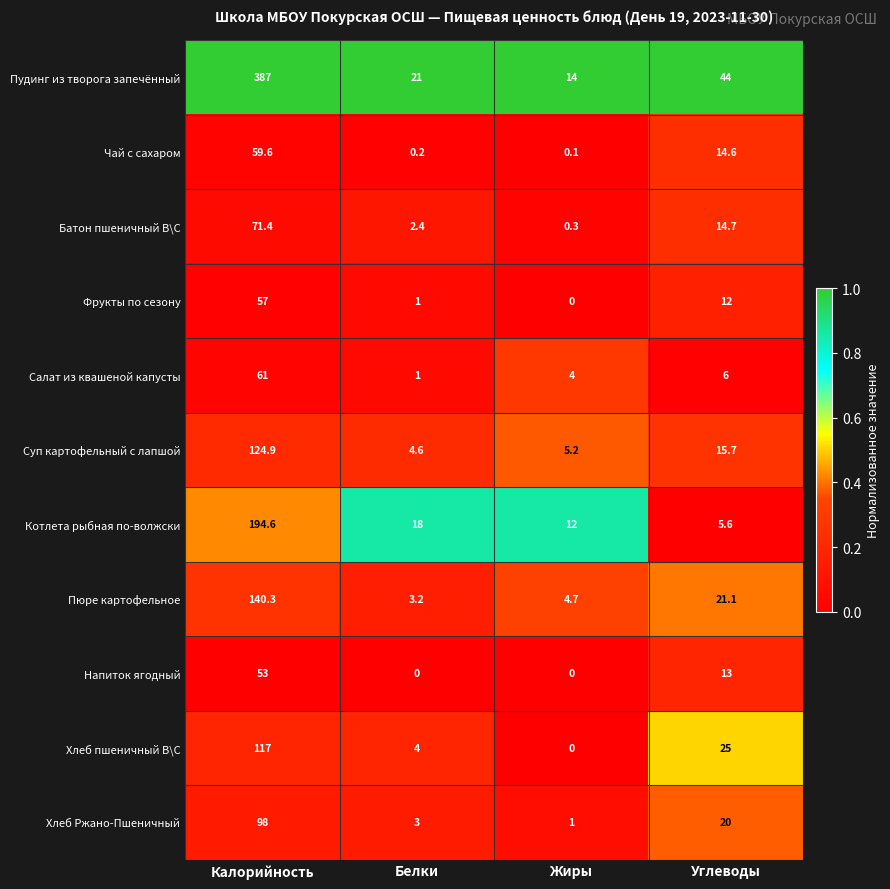

List the labels in order of Фрукты по сезону value, largest first.

Калорийность, Углеводы, Белки, Жиры